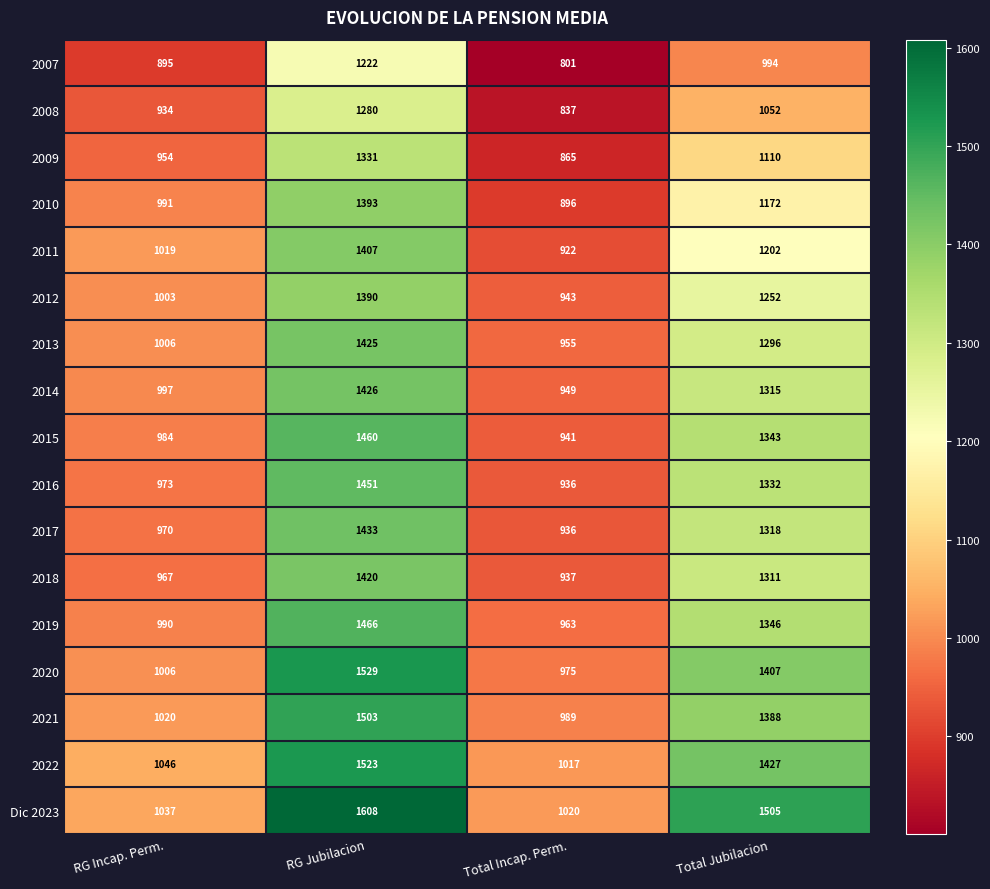

Read the 2018 value at Total Incap. Perm., to the nearest 50.

950